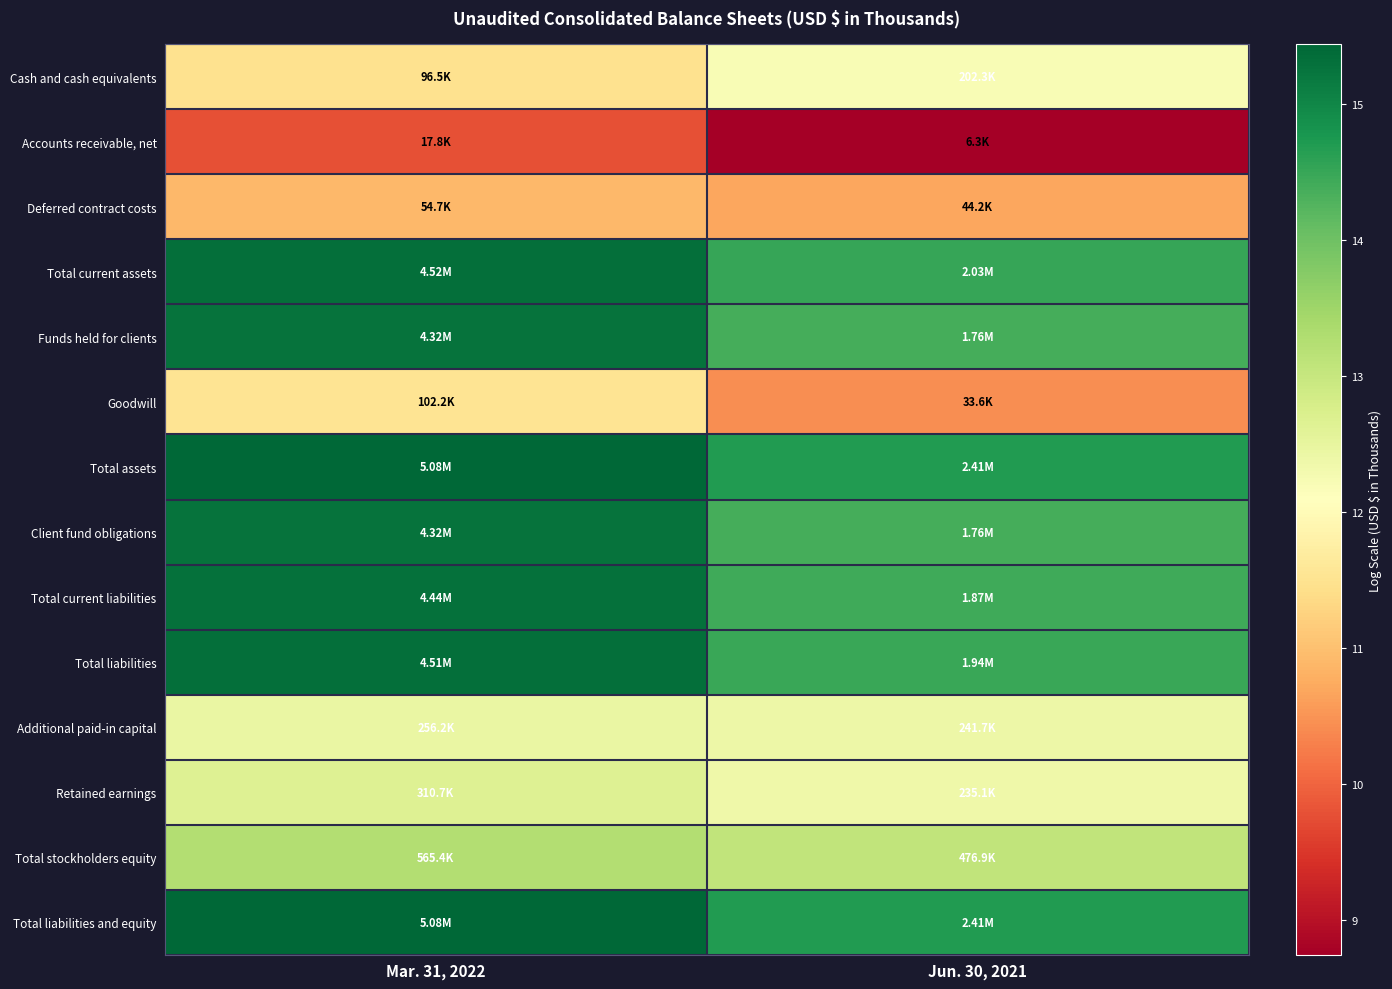

Which has a higher value, Jun. 30, 2021 or Mar. 31, 2022?

Jun. 30, 2021